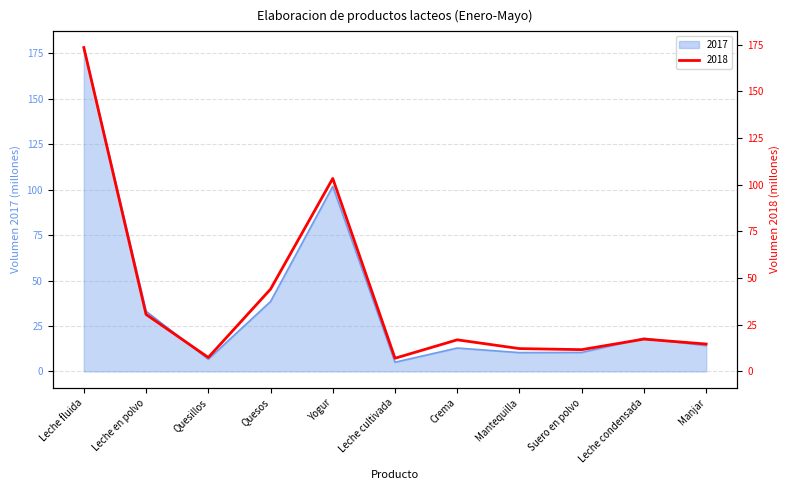

The value of 2017 at Leche en polvo is 33.1. True or false?

True